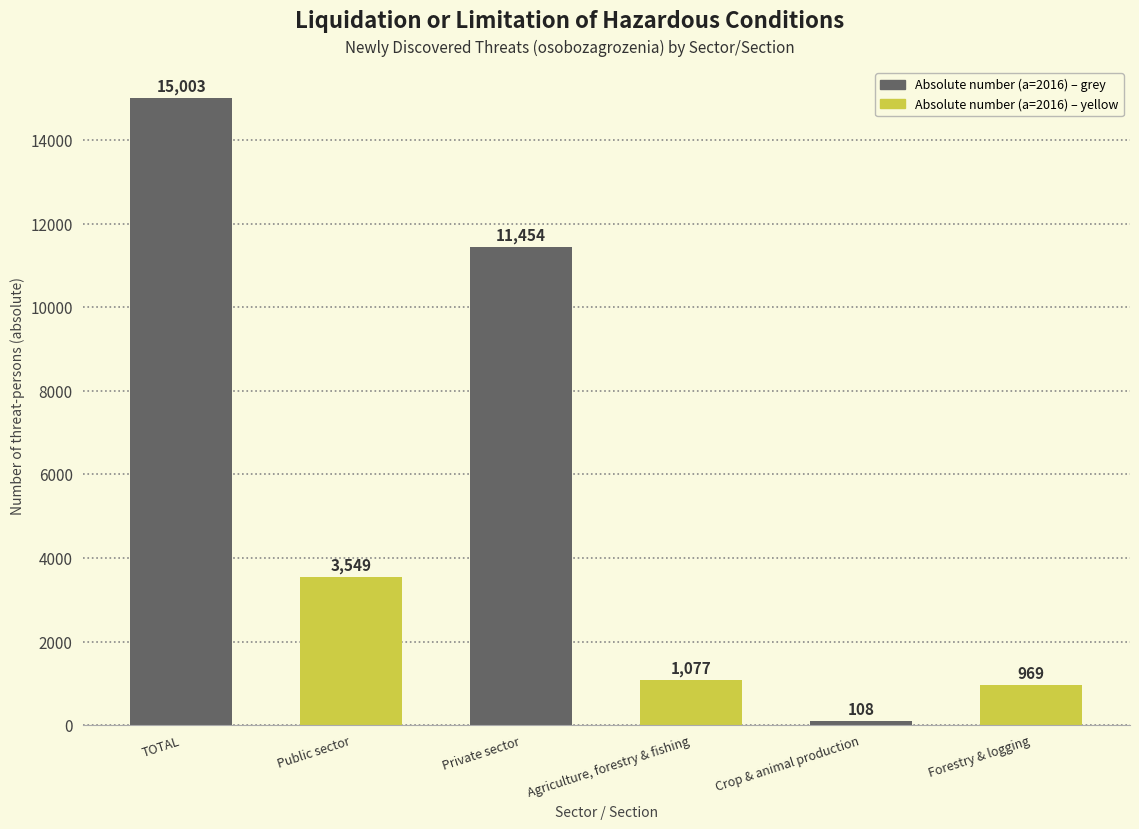

Between Public sector and Forestry & logging, which is larger?

Public sector